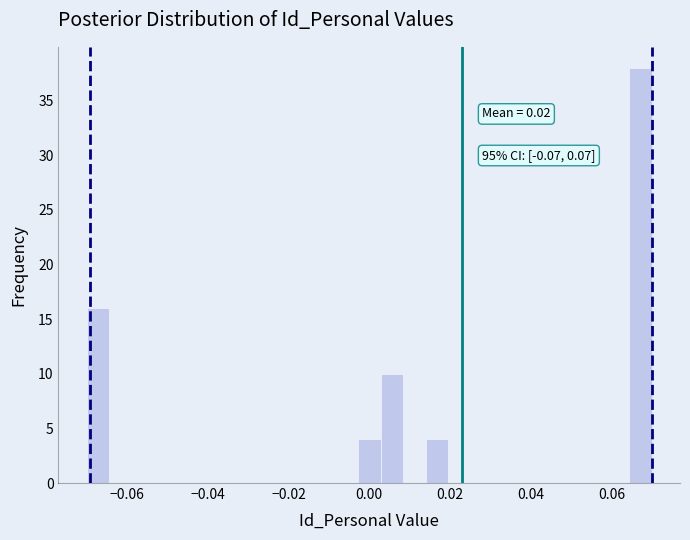

Read against the x-axis, roughly where is the centre of the tallest bar?

0.068